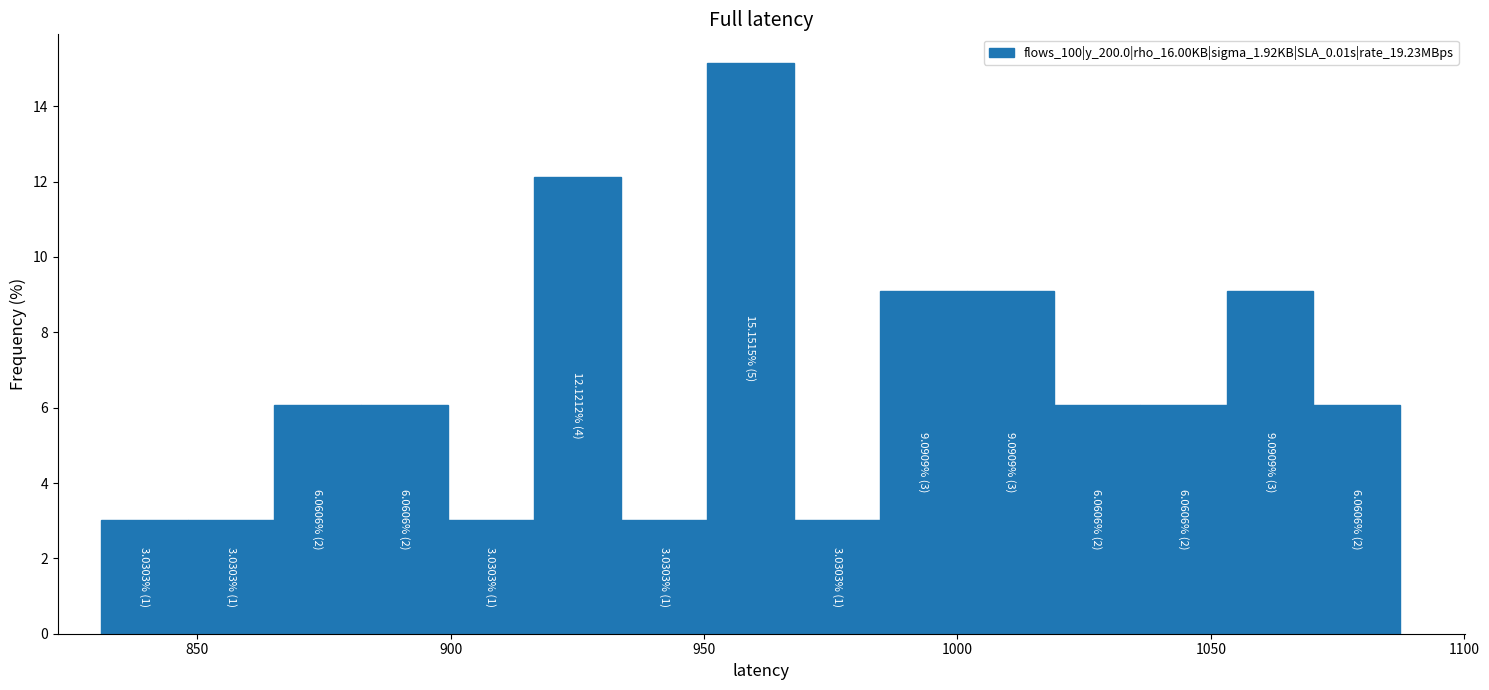

Read against the x-axis, roughly where is the centre of the tallest bar?

960